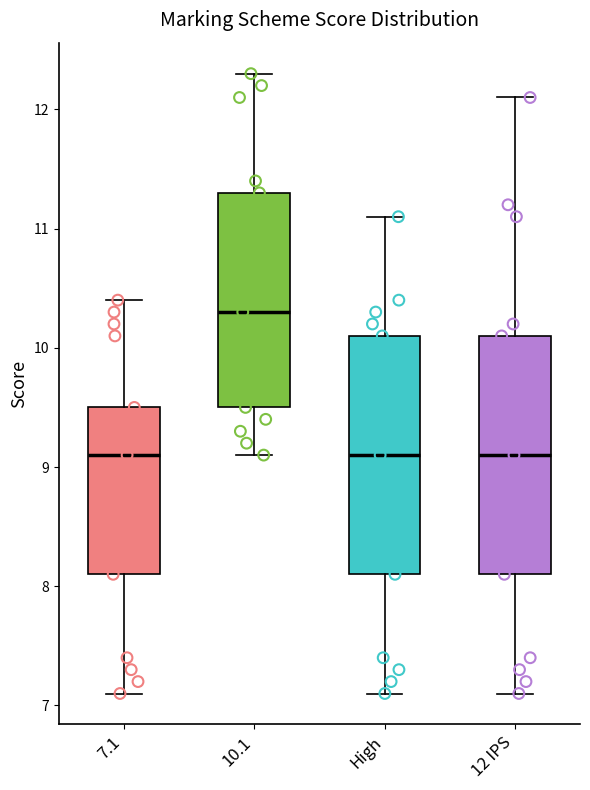

Where does the lower whisker of the box for High end on the y-axis? The values are not printed on the chart, so give them approximately, as read against the axis.

7.1